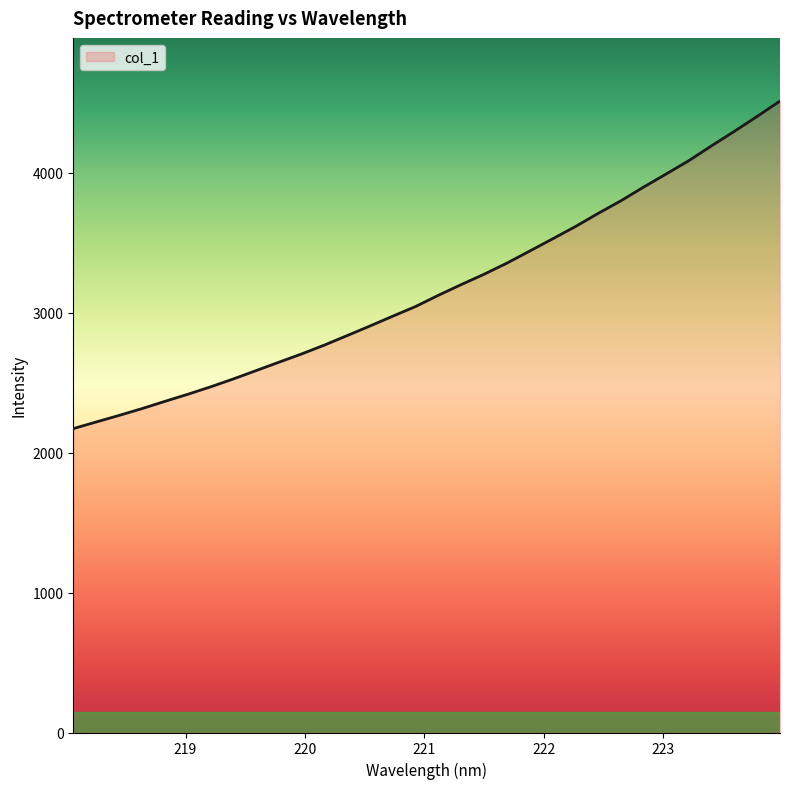

What is the average value?

3175.1